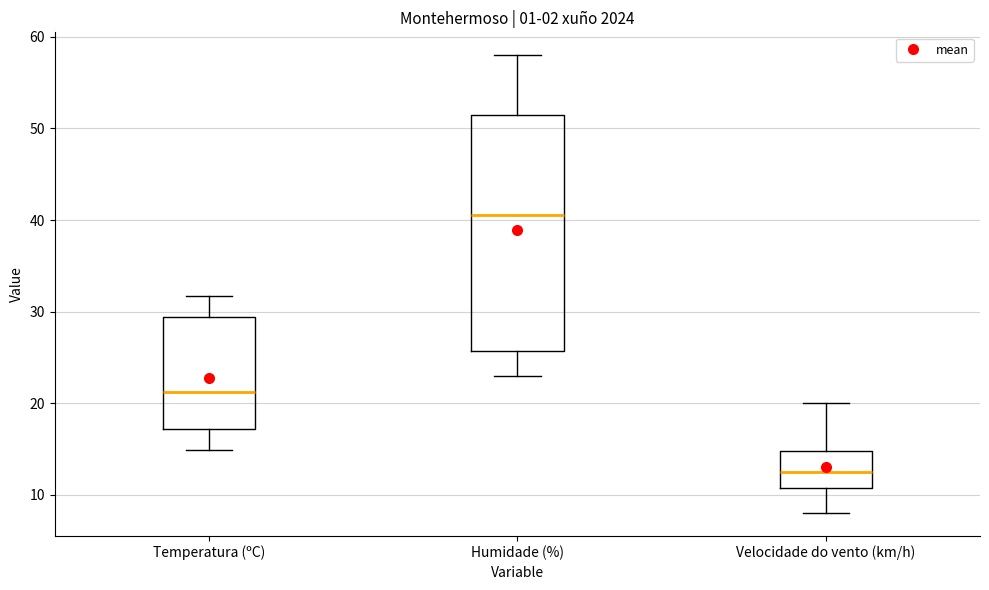

Reading left to right, read every box against the y-axis: the position of its median line, the range the box covers, and the ends of its whiskers. The values are not printed on the chart, so give them approximately, as read against the axis.

Temperatura (ºC): median 21, box 17 to 29, whiskers 15 to 32
Humidade (%): median 41, box 26 to 52, whiskers 23 to 58
Velocidade do vento (km/h): median 13, box 11 to 15, whiskers 8 to 20